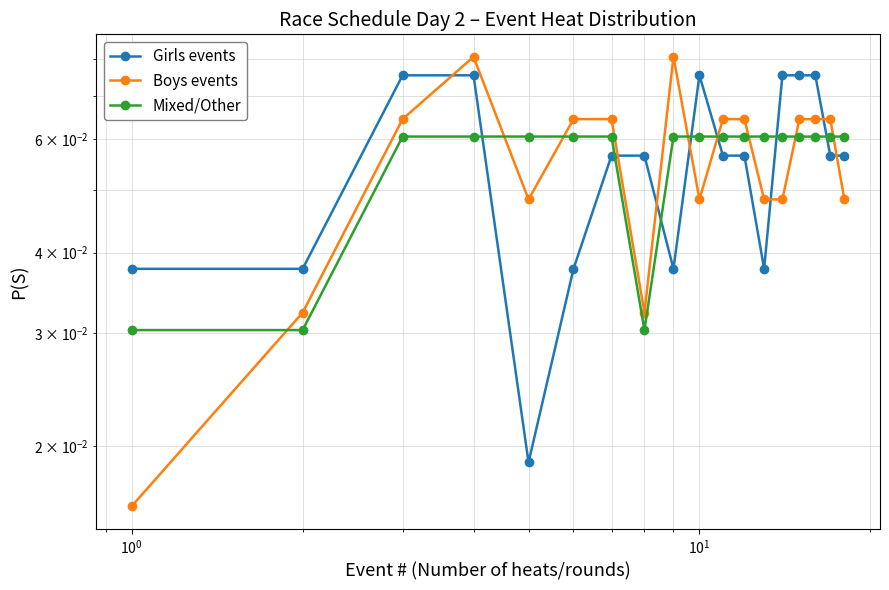

What is the value of the Boys events point at the 4th from the left?

0.1